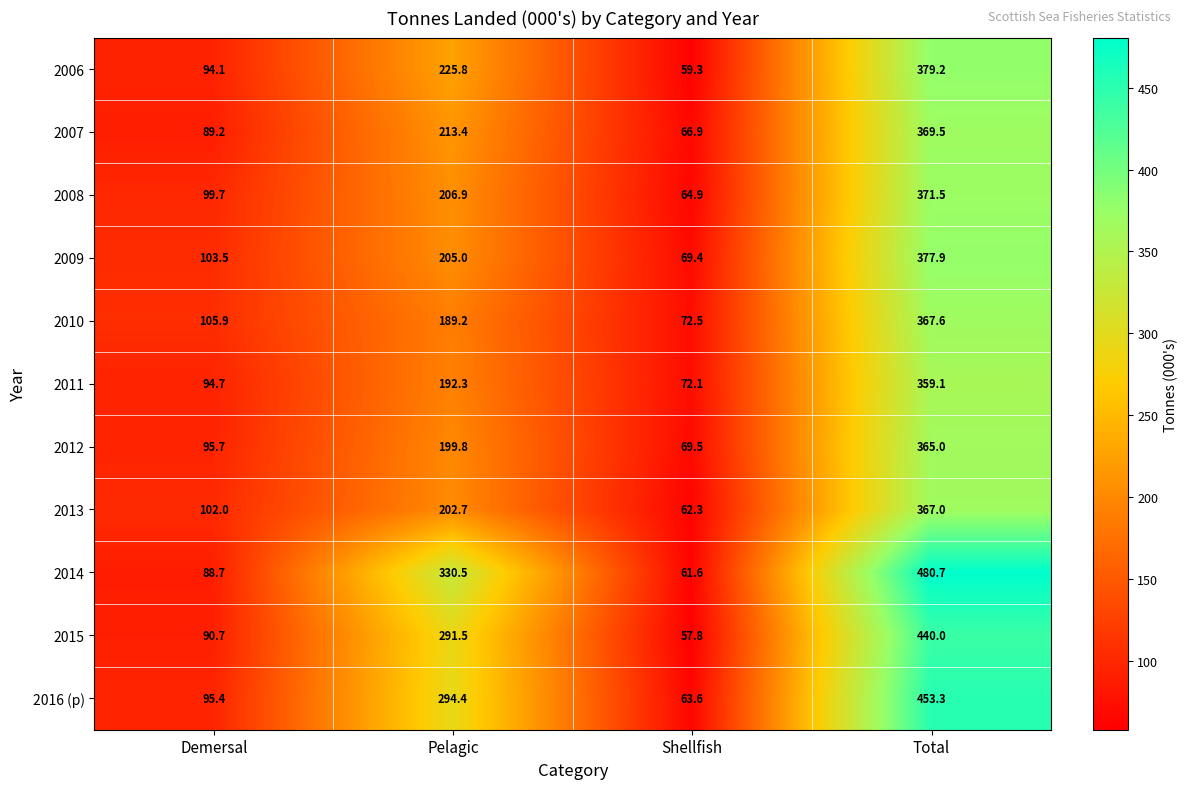

True or false: 2016 (p) has a value of 12.8 at Shellfish.

False